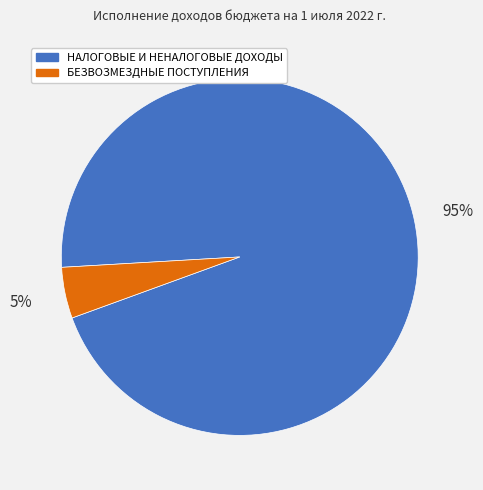

To the nearest percent, what is the average slice percentage?

50%